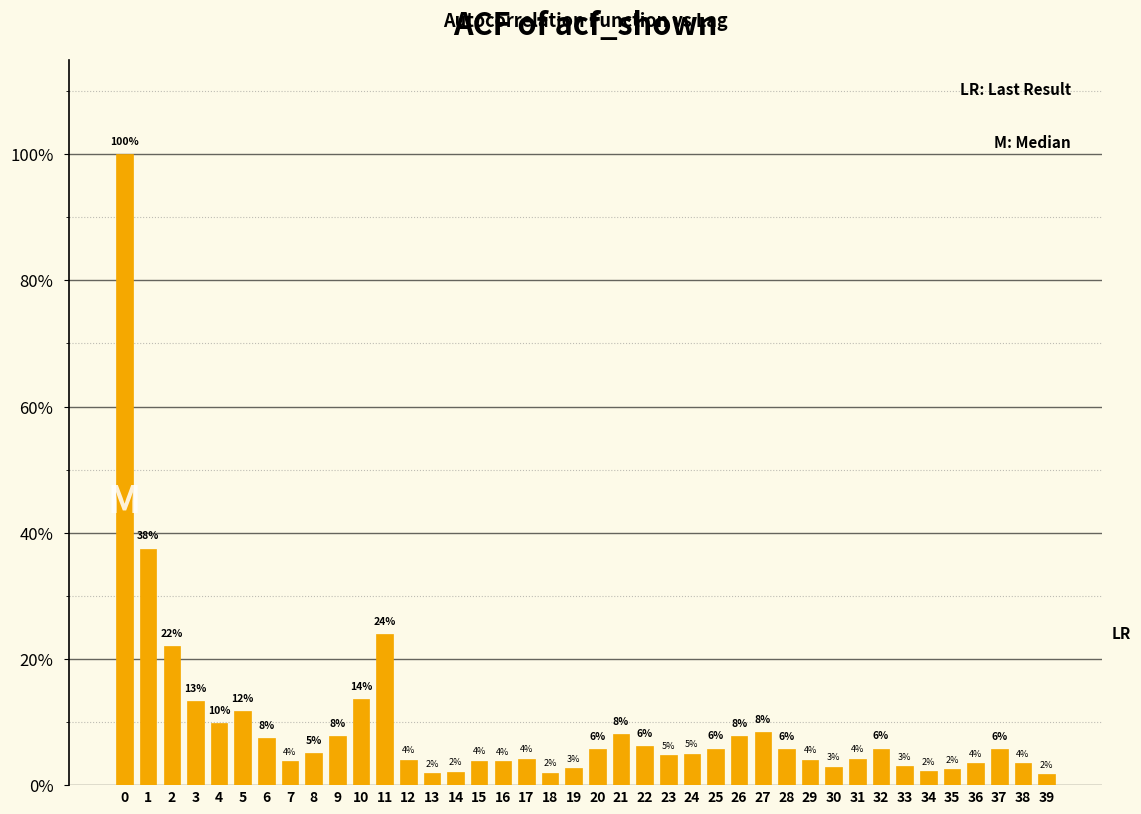

Are the bars horizontal?

No